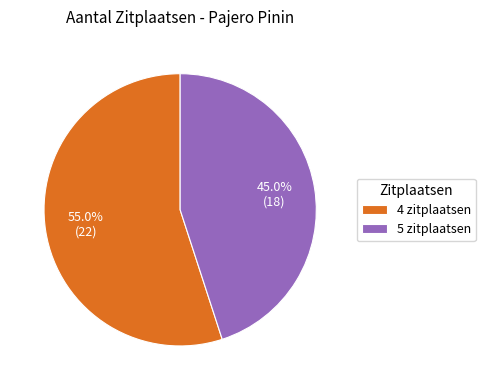

Which slice is the largest?

4 zitplaatsen